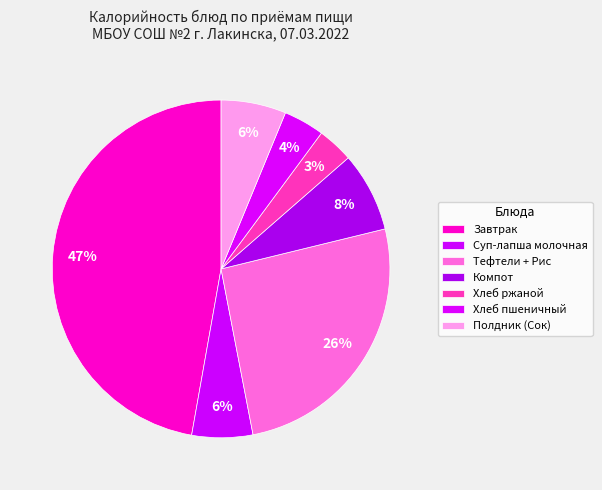

Does any single category account for the majority?

No